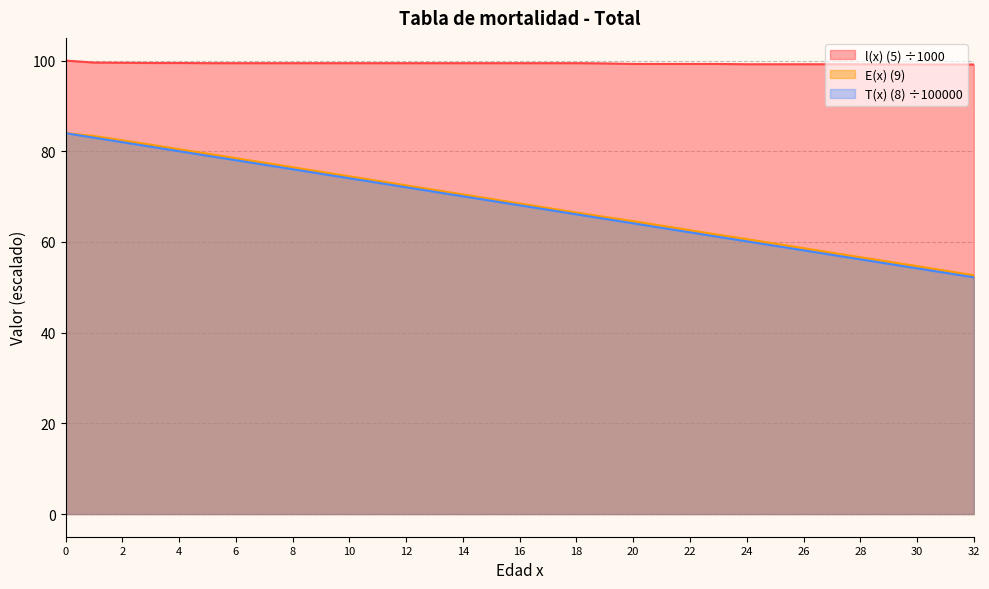

What is the value of the T(x) (8) point at the 21st from the left?

64.1